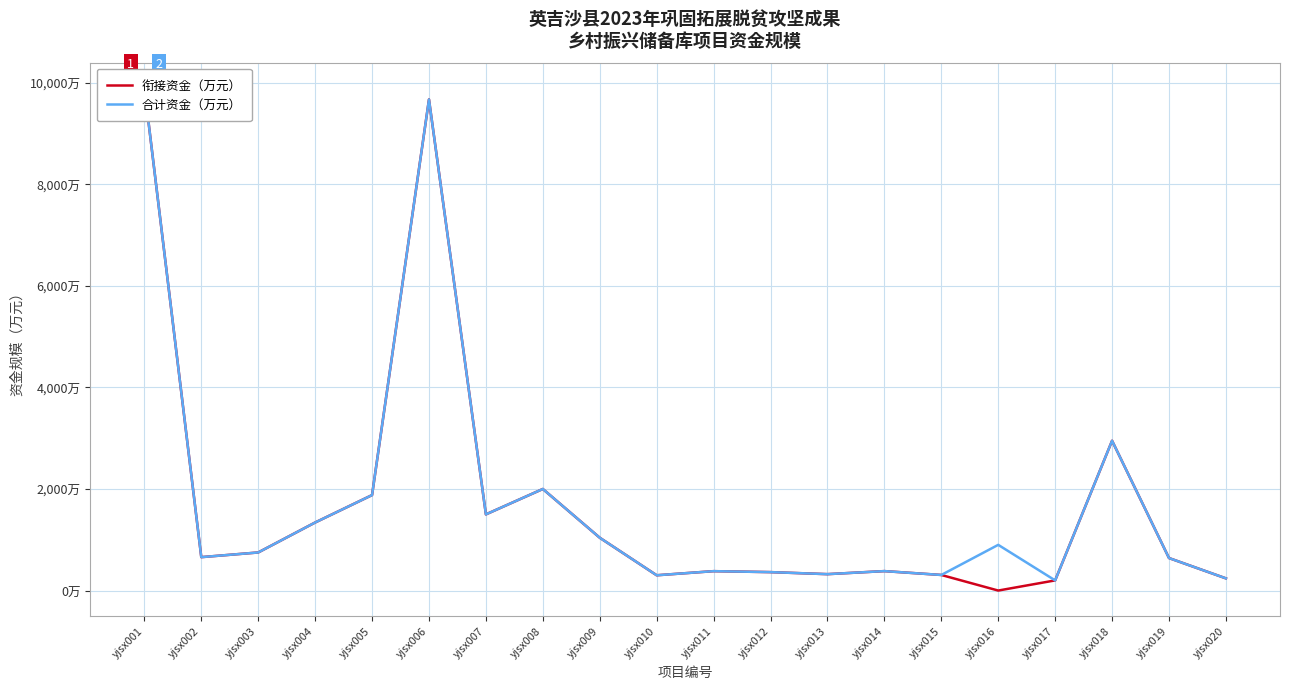

What are all the series names shown in the legend?

衔接资金（万元）, 合计资金（万元）